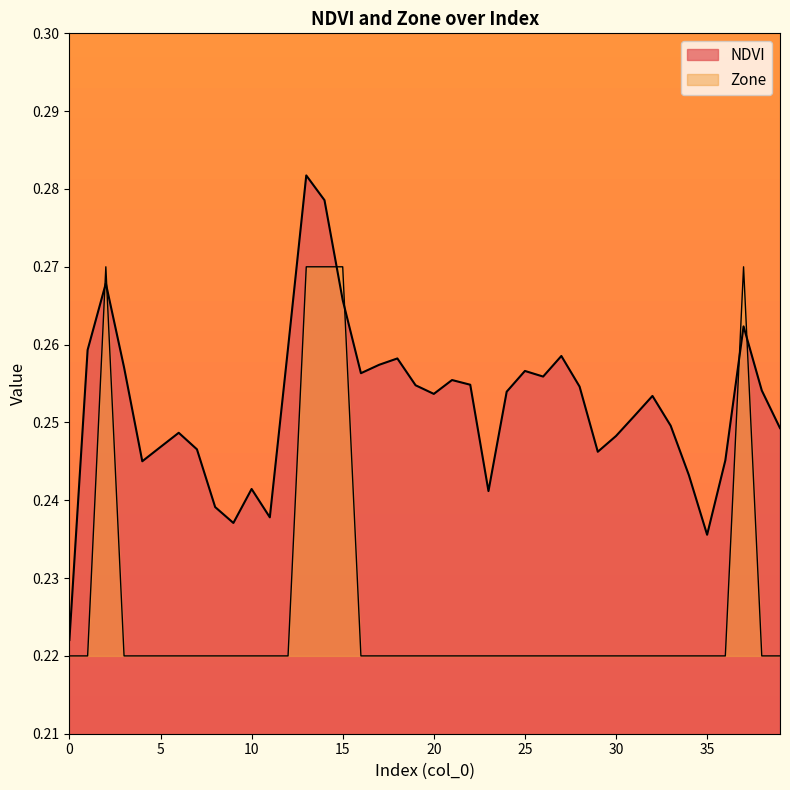

How many lines are shown in the chart?

2